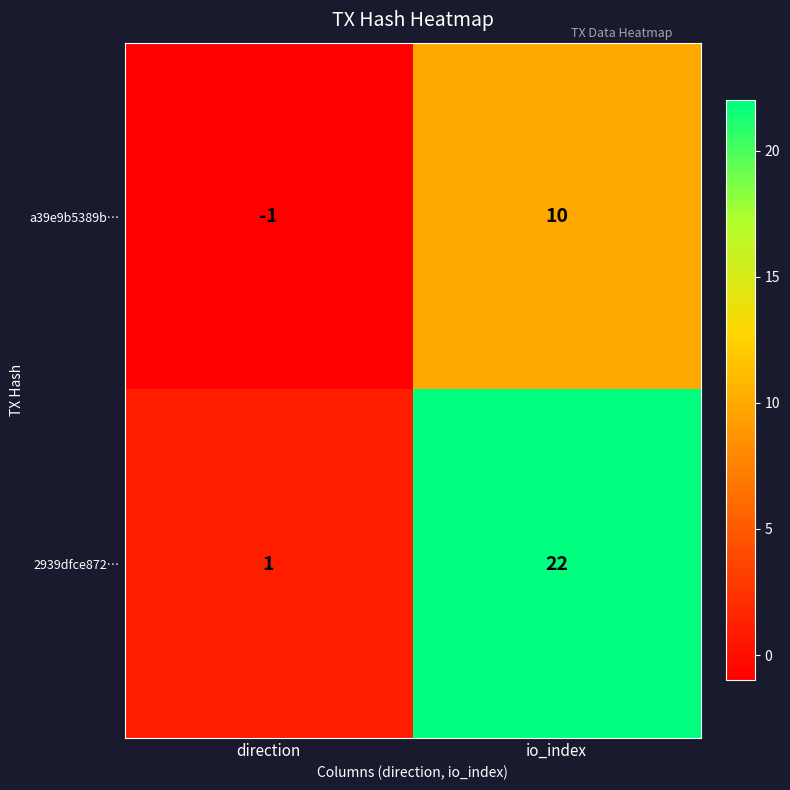

What is the difference between the a39e9b5389b… values at io_index and direction?

11